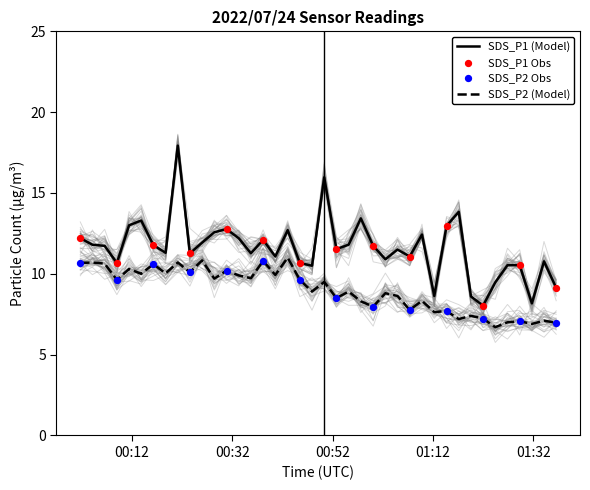

What is the lowest value of the SDS_P1 (Model) series?

8.0